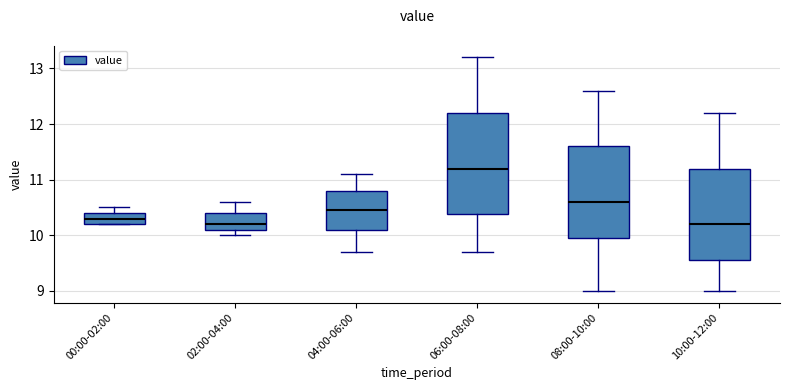

Which box is the tallest, from its lower edge to its upper edge?

06:00-08:00